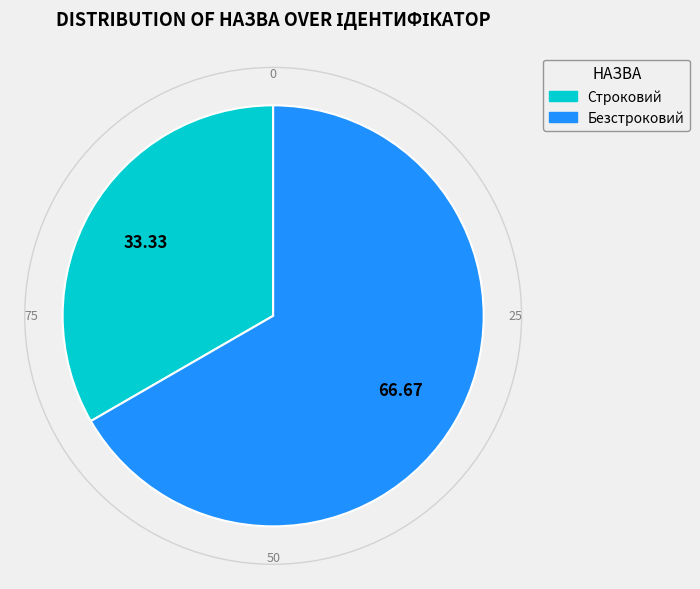

Which slice is the smallest?

Строковий